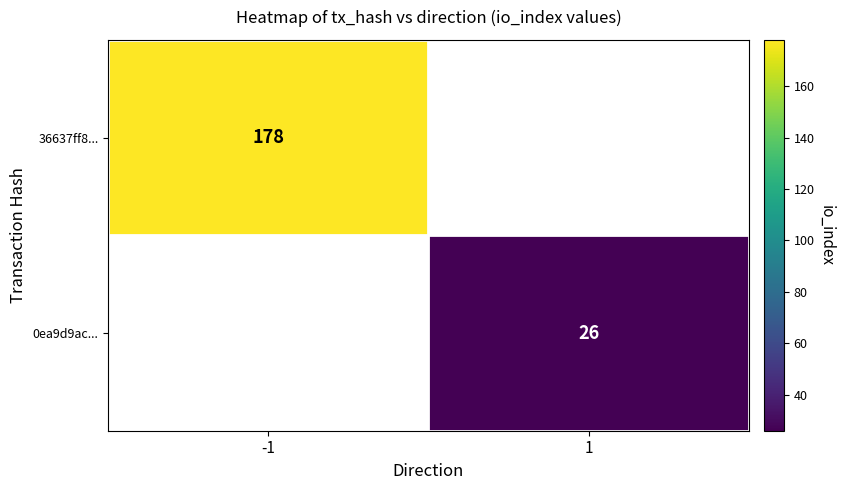

True or false: 36637ff8... has a value of 178 at -1.

True